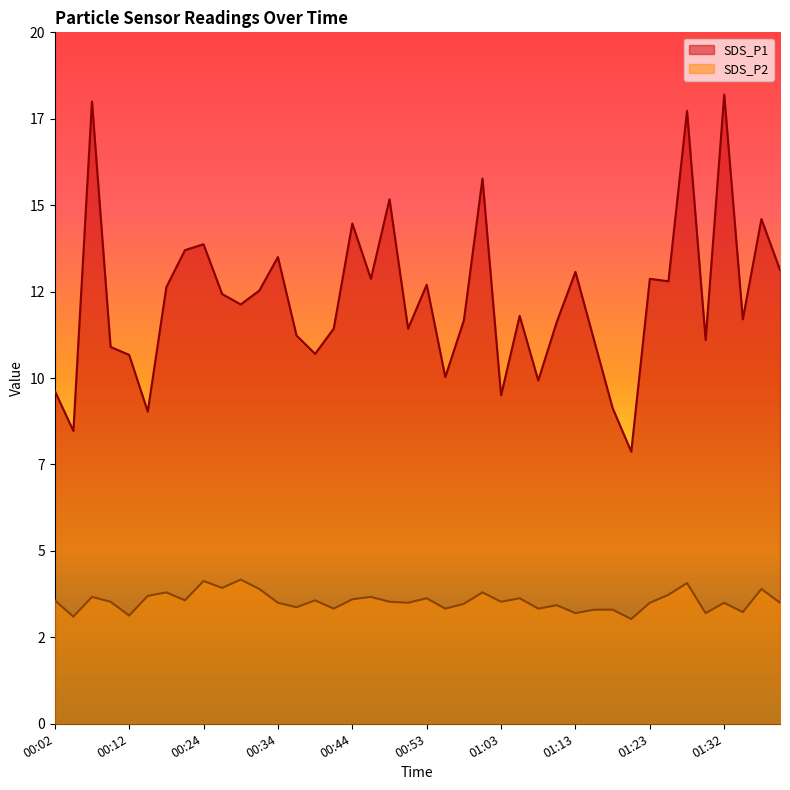

What is the approximate value of SDS_P1 at 00:53?

12.7